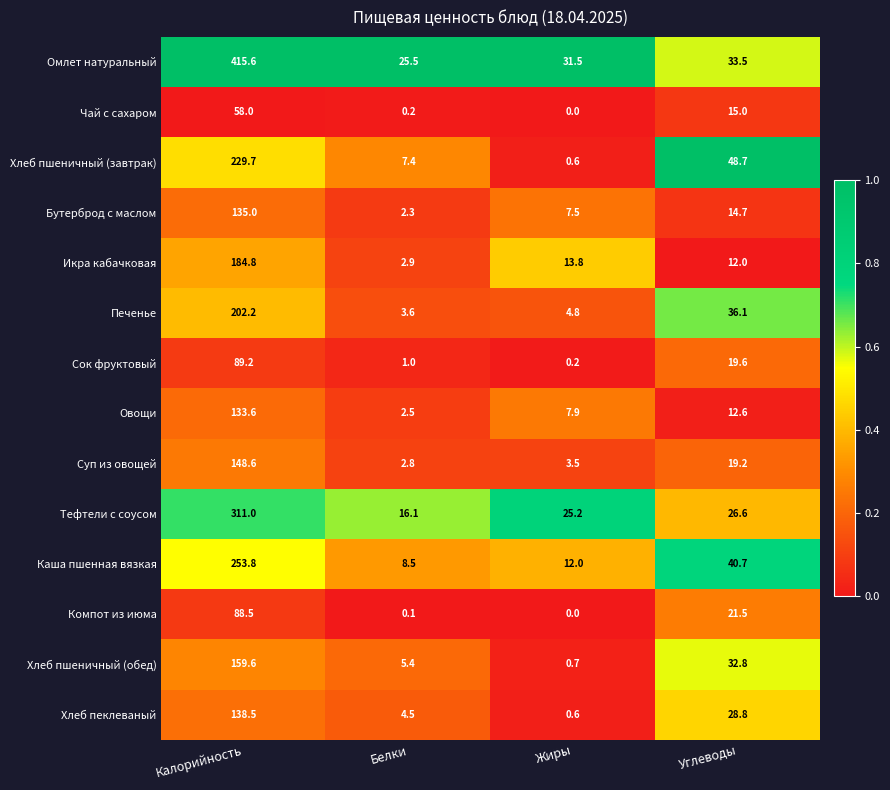

Which series has the largest range (max minus min)?

Омлет натуральный